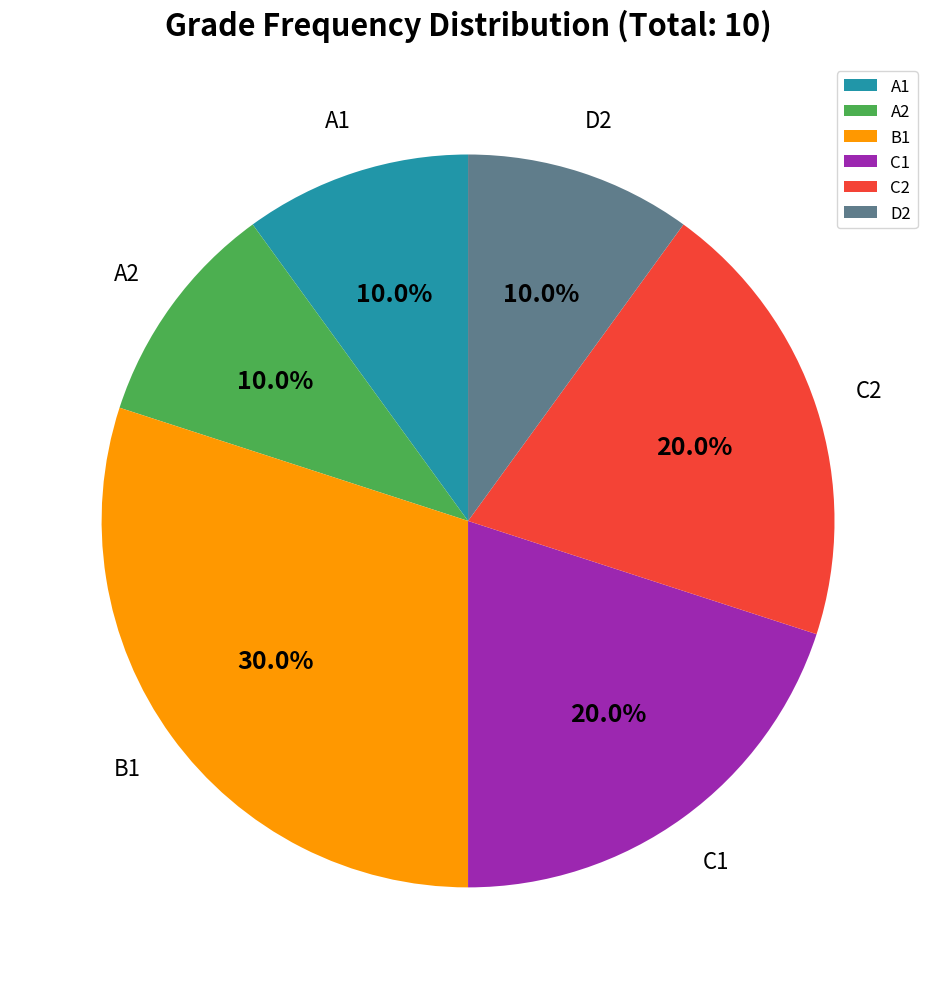

Is it true that A2 is 1% of the pie?

False